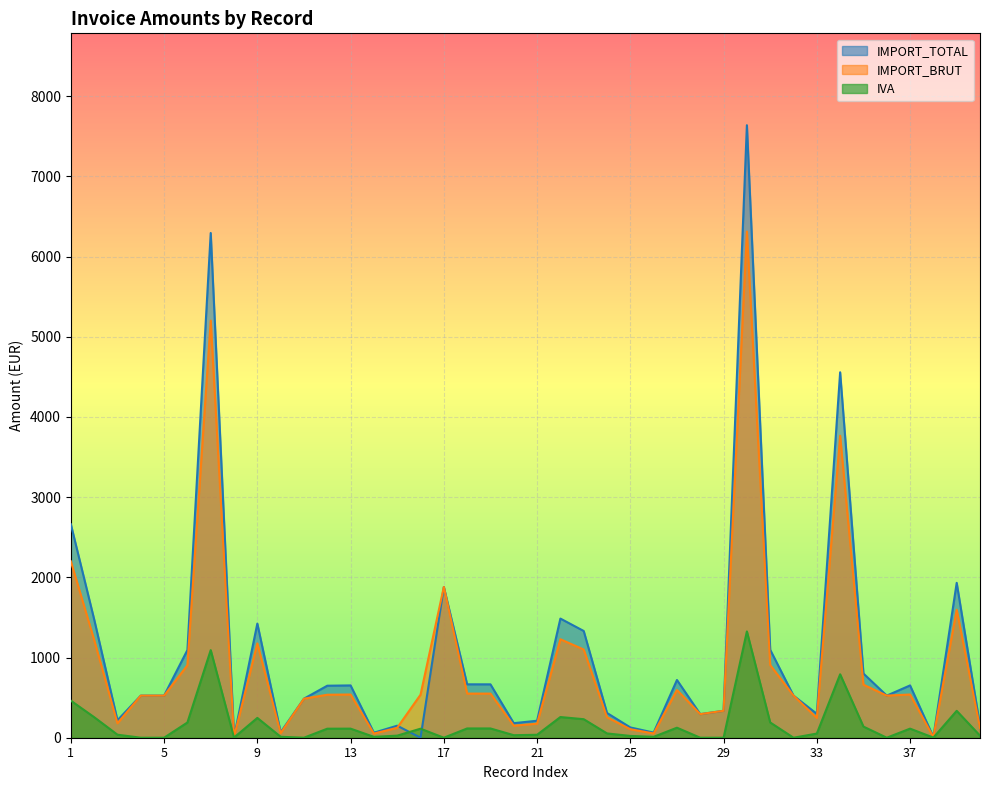

Which category has the lowest value in the IMPORT_TOTAL series?

16